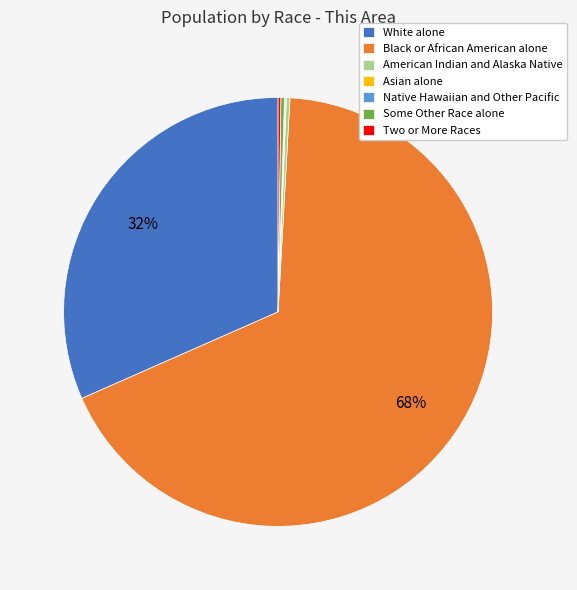

To the nearest percent, what portion does Black or African American alone represent?

68%